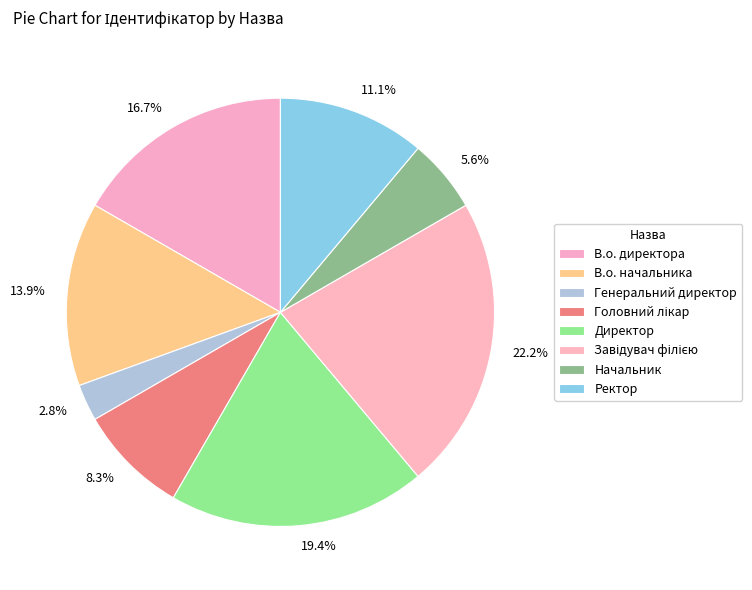

Is there any slice that represents more than half of the pie?

No